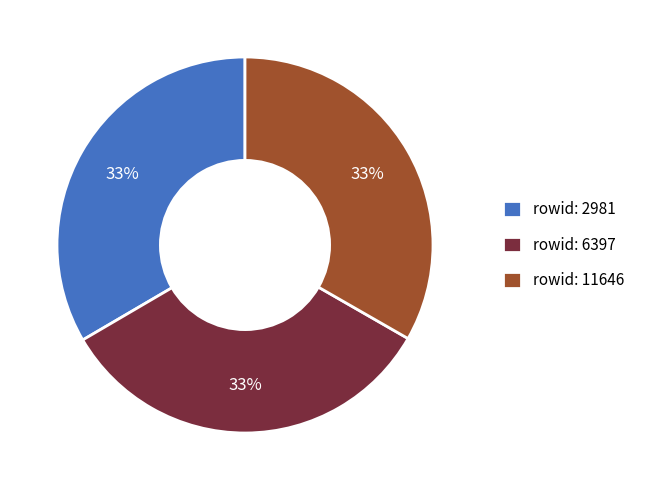

Is rowid: 11646 the majority of the pie?

No